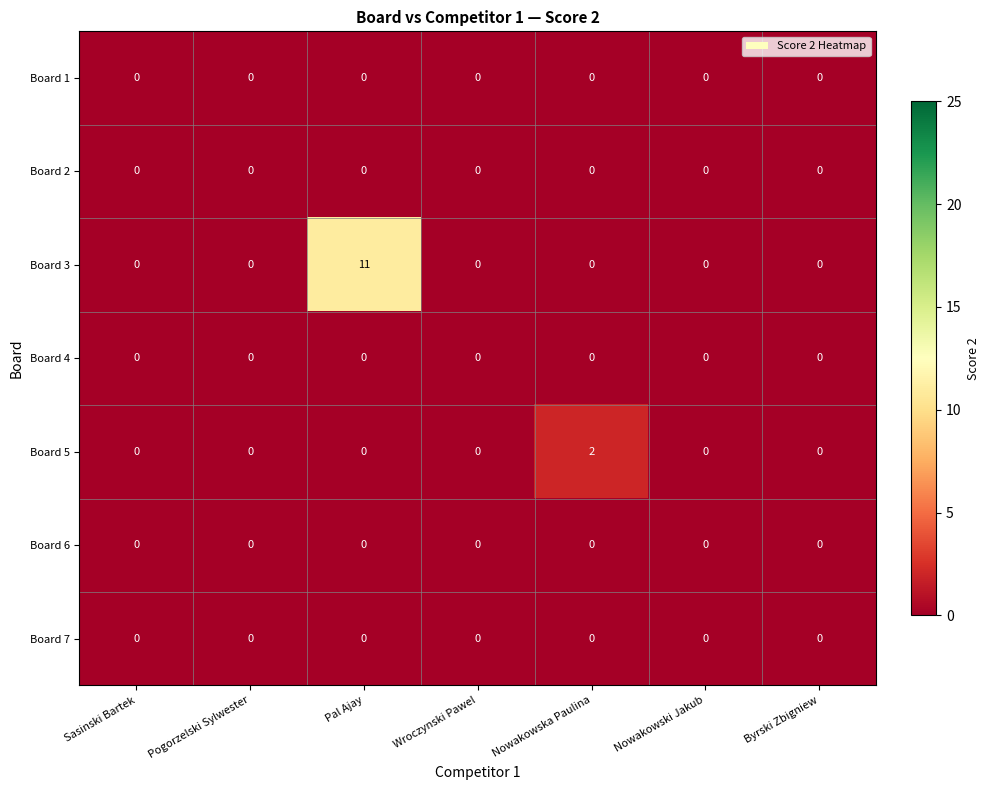

The value of Board 5 at Byrski Zbigniew is 0. True or false?

True